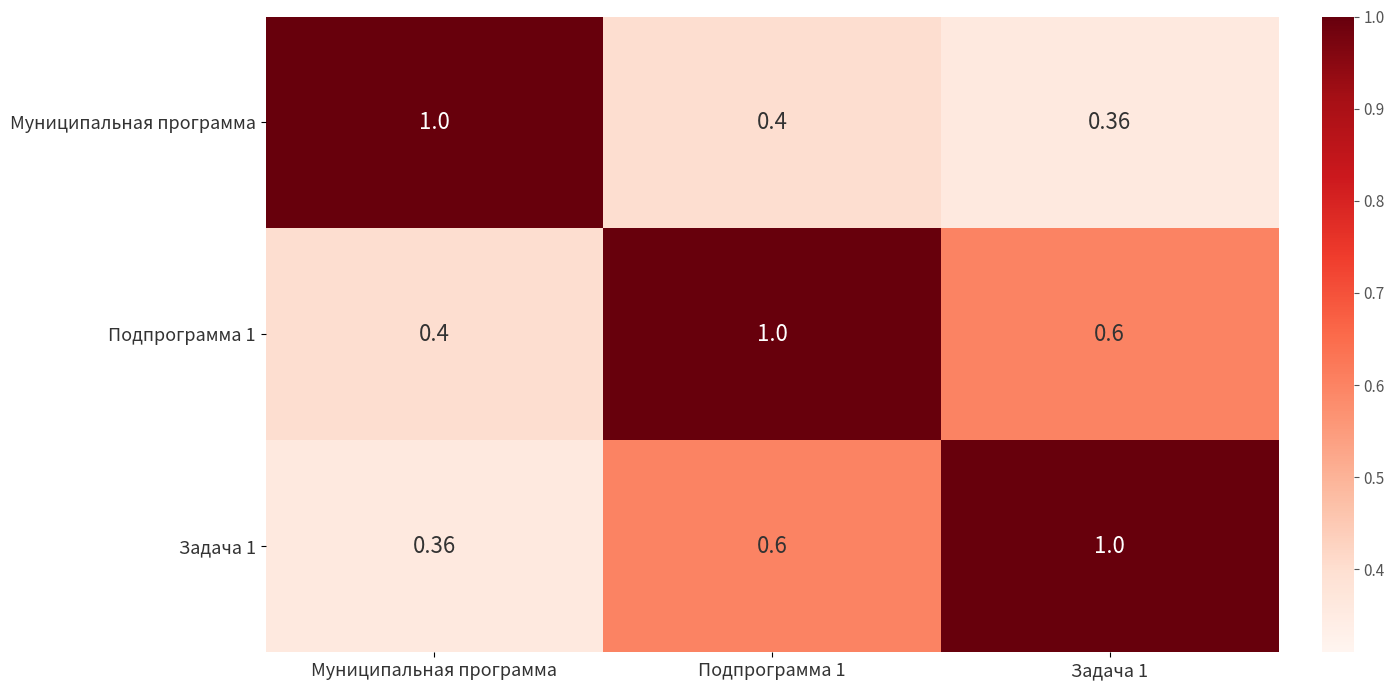

Is the value of Подпрограмма 1 at Задача 1 greater than the value of Муниципальная программа at Муниципальная программа?

No